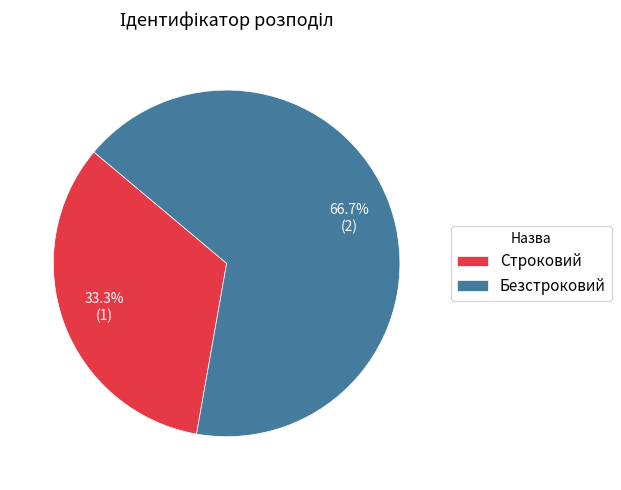

How many segments does this pie chart have?

2